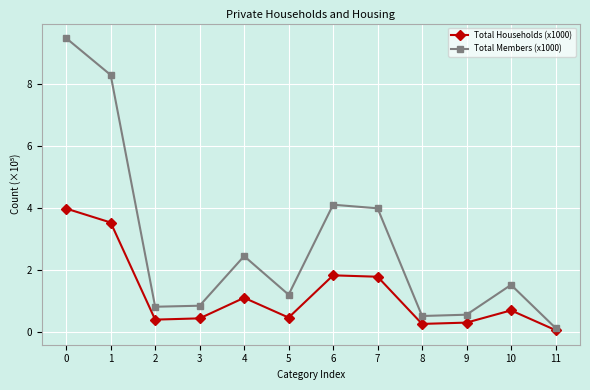

Is the value of Total Members (x1000) at 1 greater than the value of Total Households (x1000) at 10?

Yes